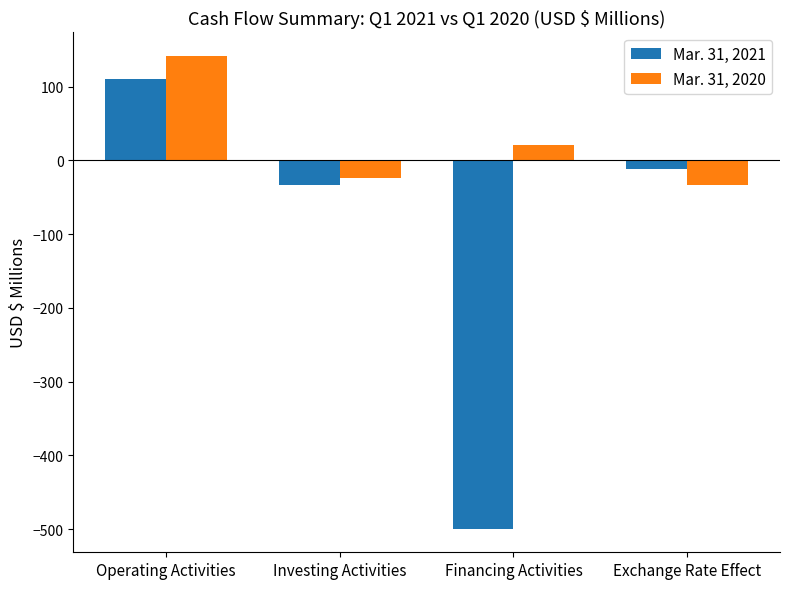

Are the bars horizontal?

No